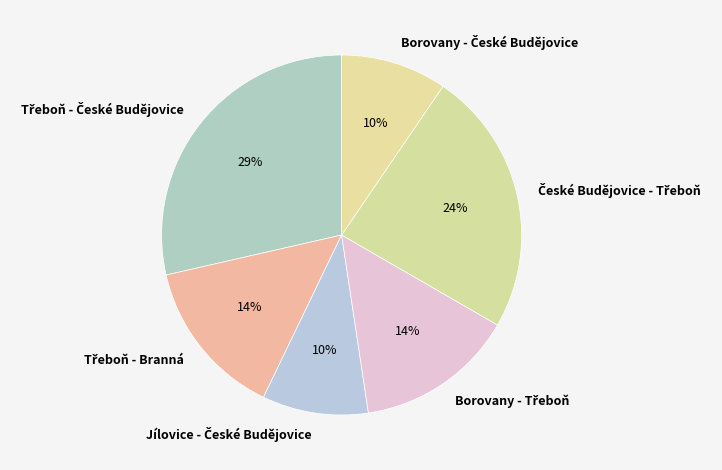

To the nearest percent, what is the average slice percentage?

17%